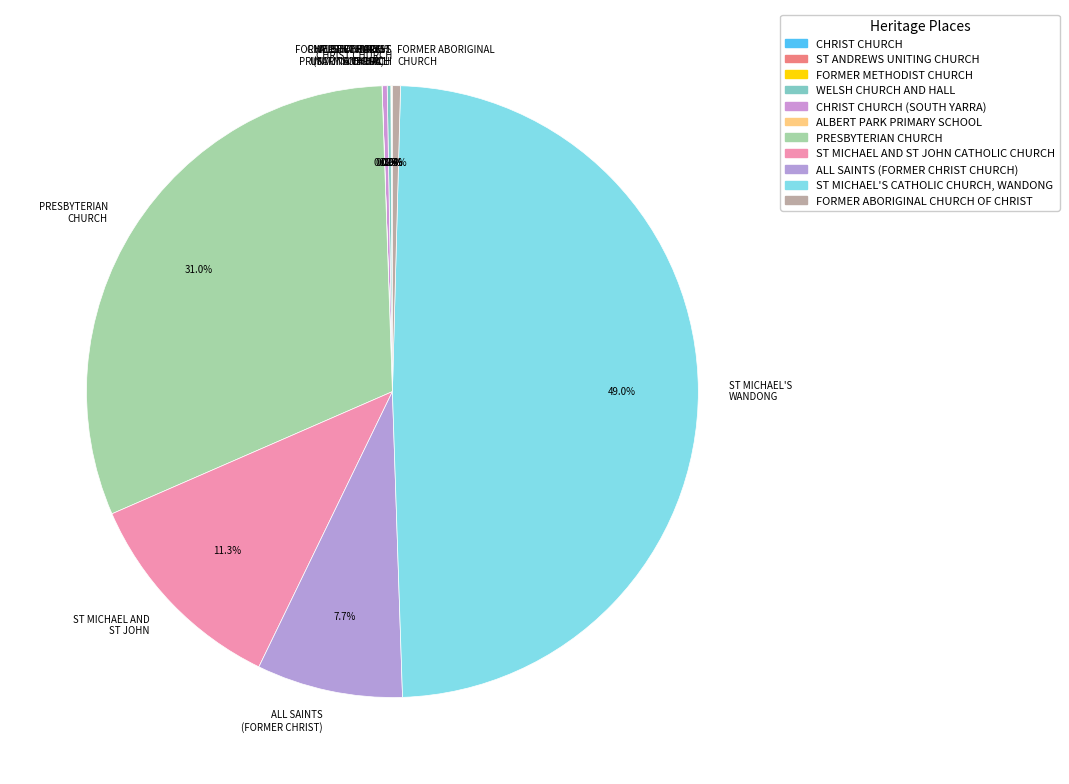

What percentage is NOT represented by ST MICHAEL AND ST JOHN?

88.7%